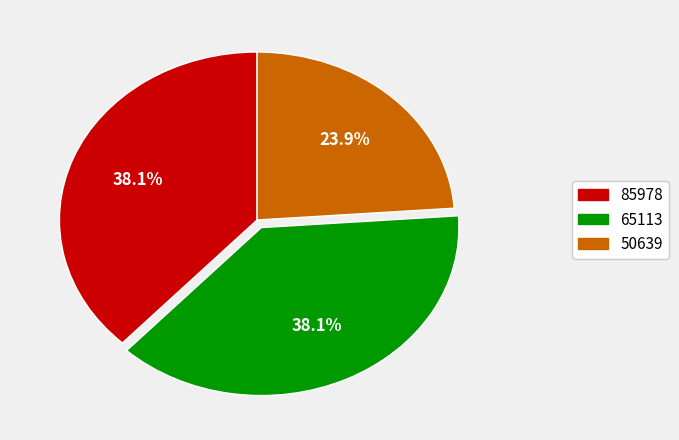

Which has a higher value, 50639 or 85978?

85978